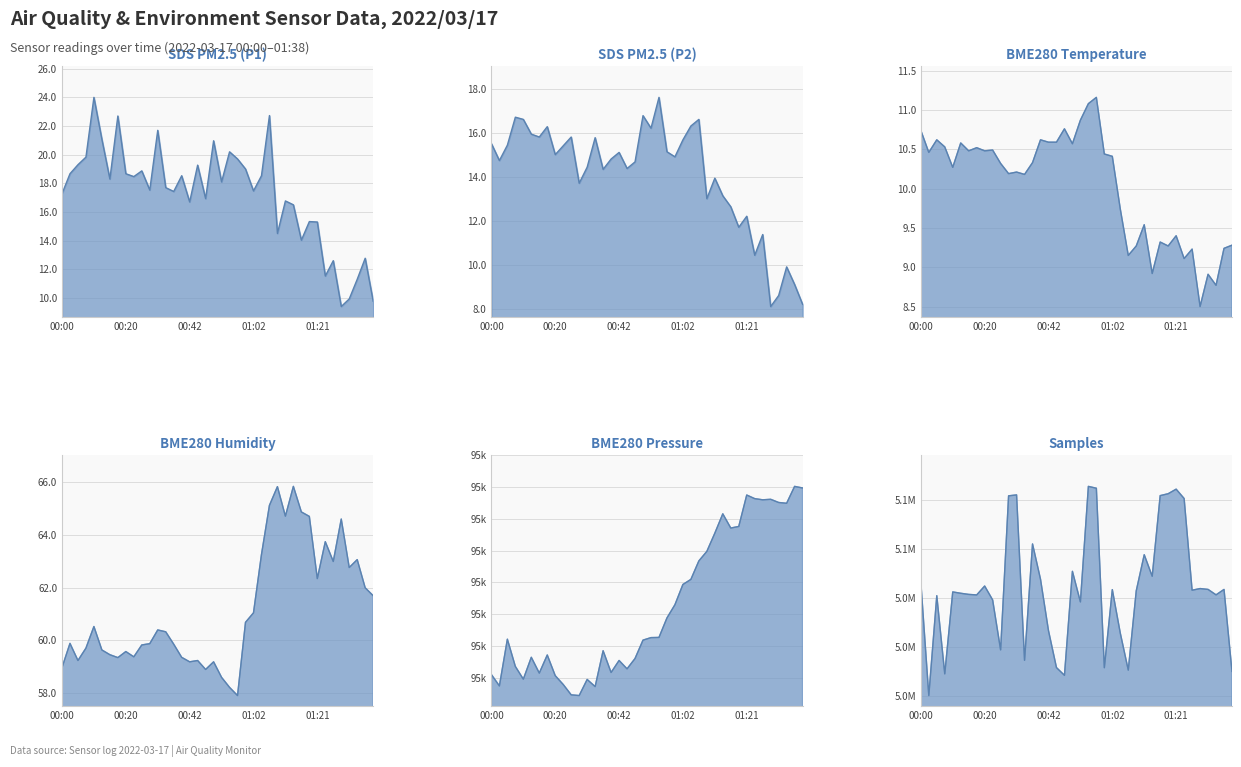

What is the highest value of the BME280_temperature series?

11.2